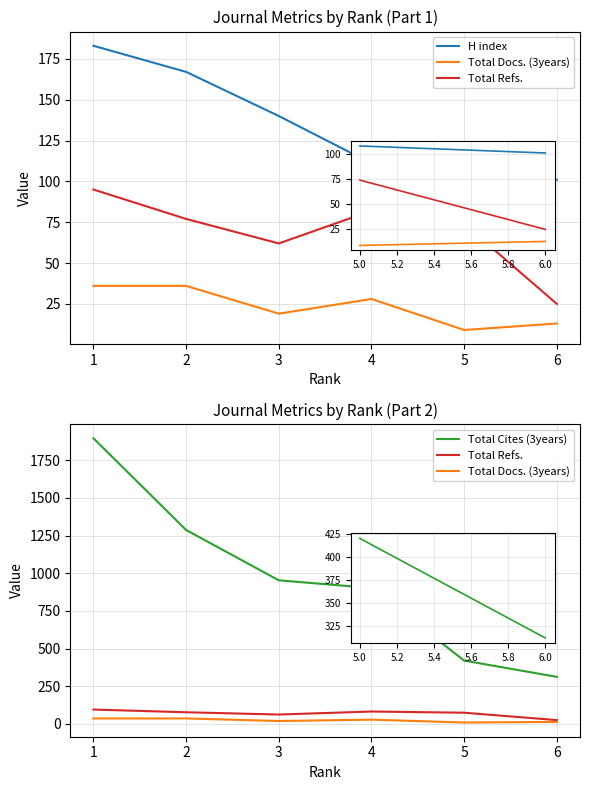

Between 0 and 4, which series saw the biggest shift?

Total Cites (3years)